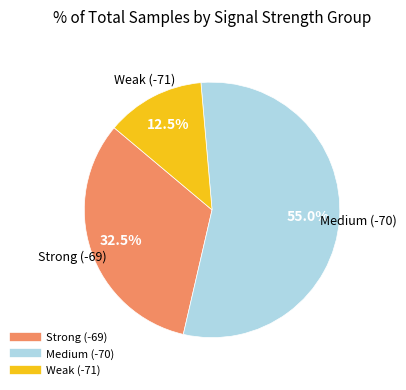

Is there a majority slice in this chart?

Yes